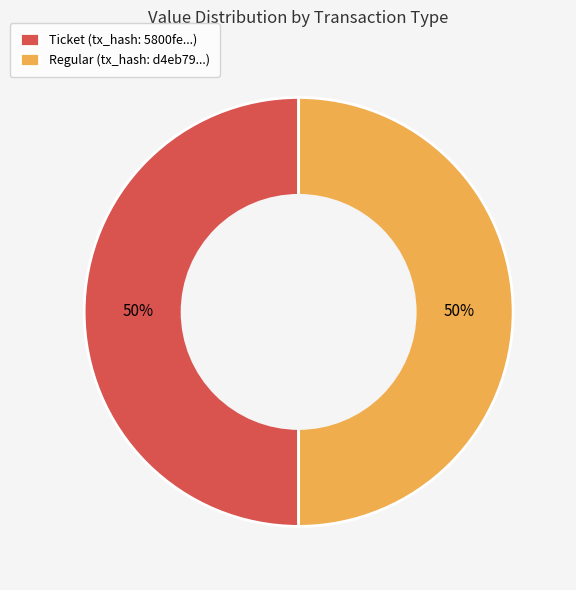

Count the number of slices in the pie.

2